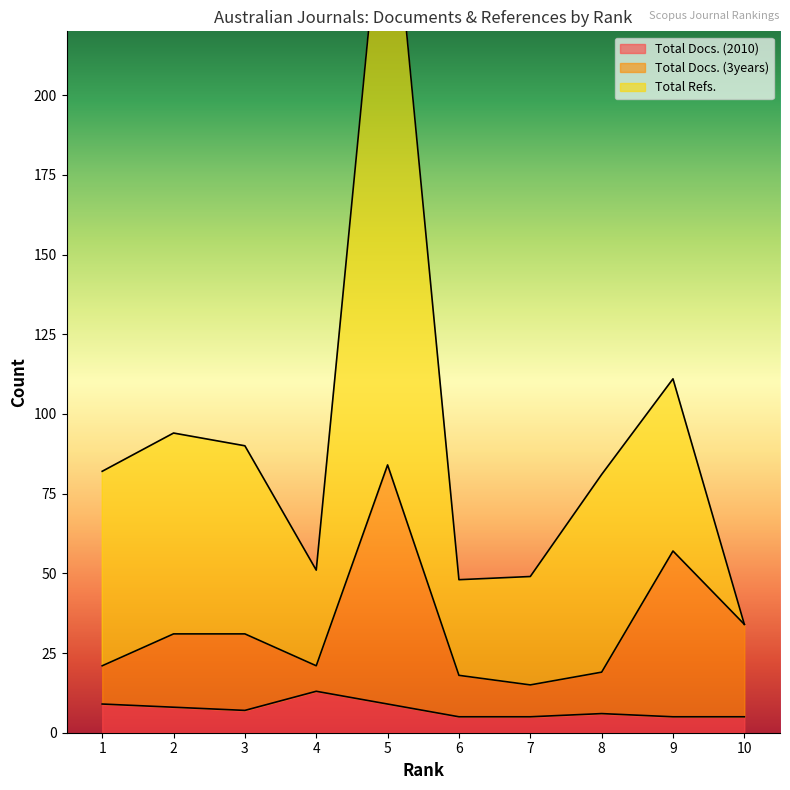

True or false: Total Refs. and Total Docs. (3years) intersect in this chart.

False